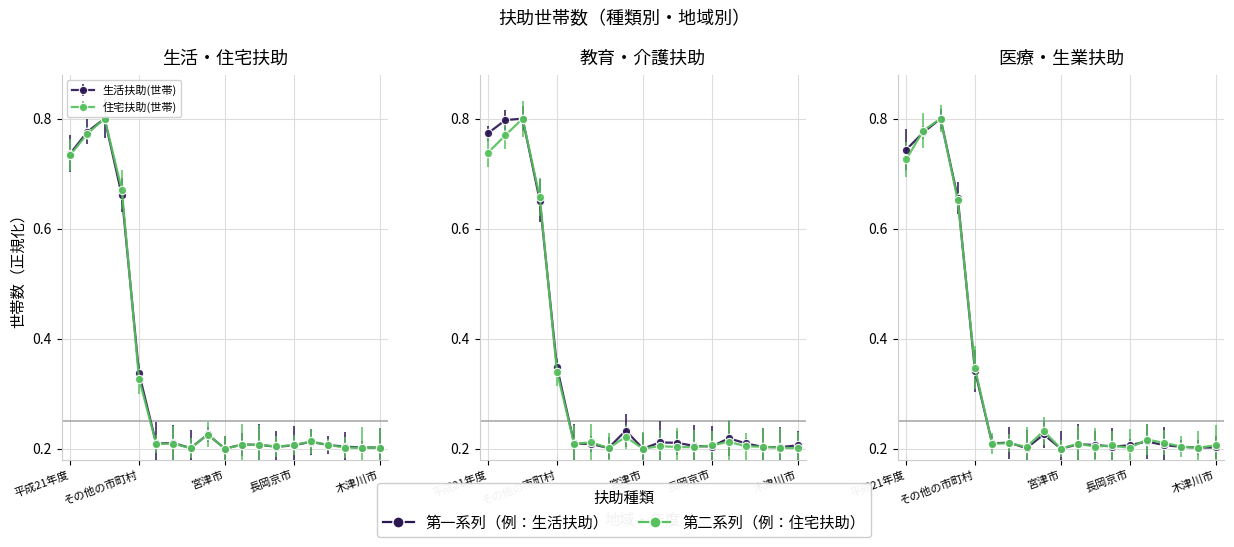

Which series changed the most between 宮津市 and 京田辺市?

生業扶助(世帯)